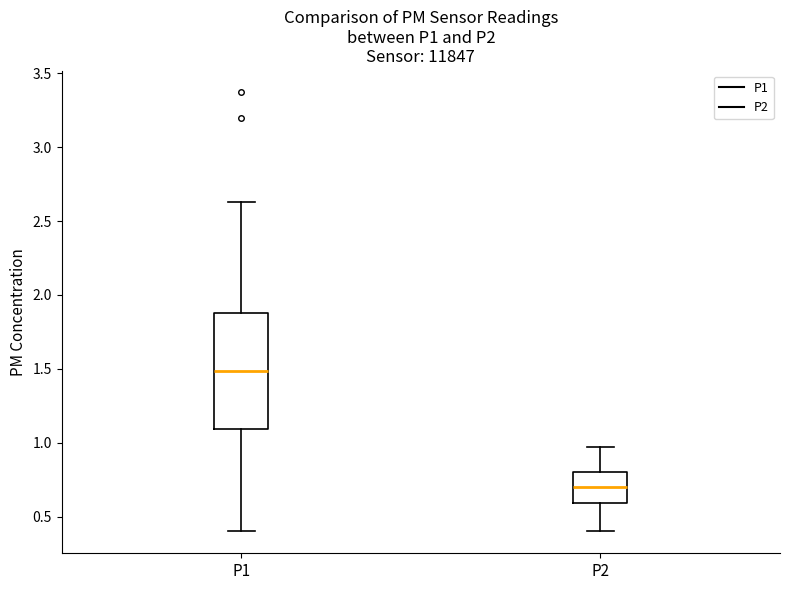

Reading left to right, transcribe this box plot: for each box, give where its median line is, the range the box spans, and where its two whiskers end, as read against the y-axis. The values are not printed on the chart, so give them approximately, as read against the axis.

P1: median 1.50, box 1.10 to 1.90, whiskers 0.40 to 2.65
P2: median 0.70, box 0.60 to 0.80, whiskers 0.40 to 0.95